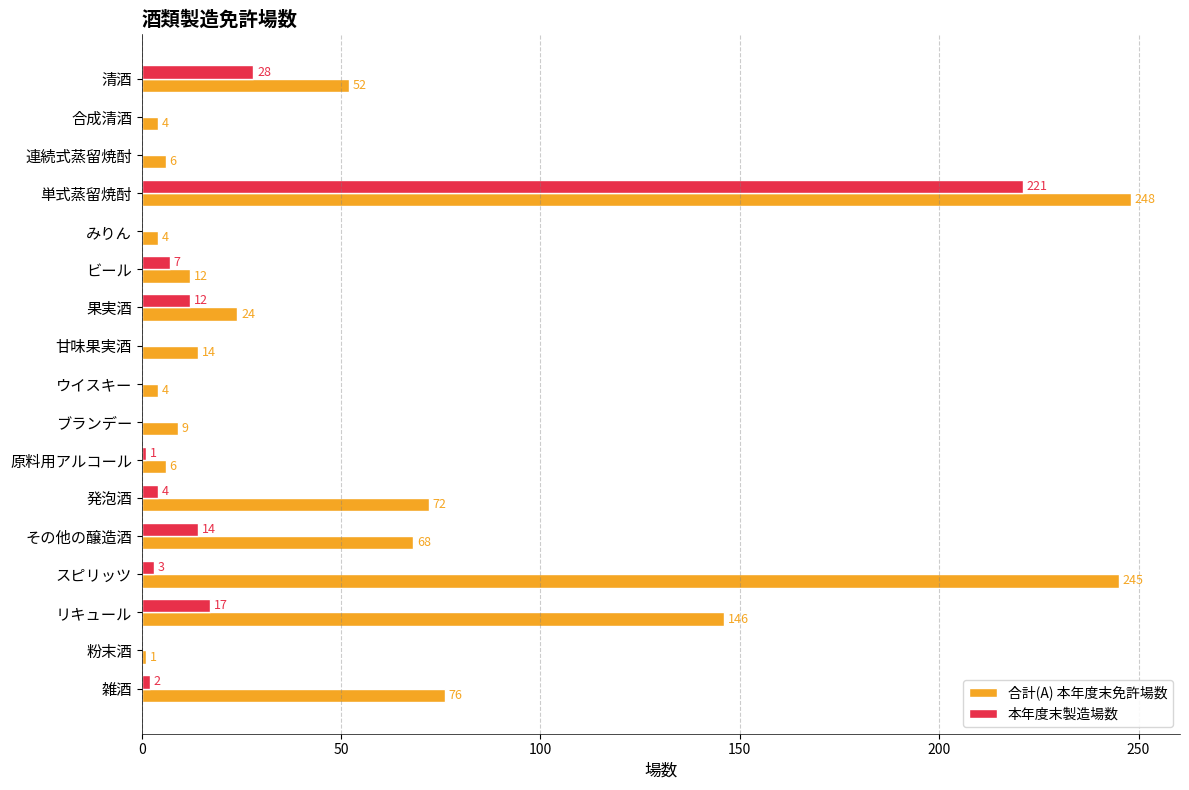

The value of 本年度末製造場数 at ウイスキー is 0. True or false?

True